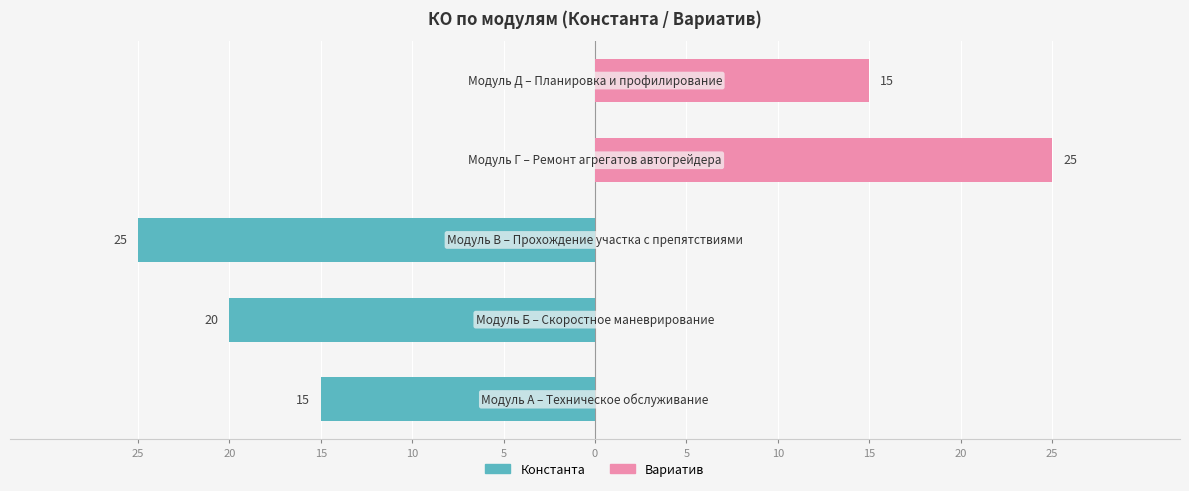

How many distinct data groups are displayed?

2